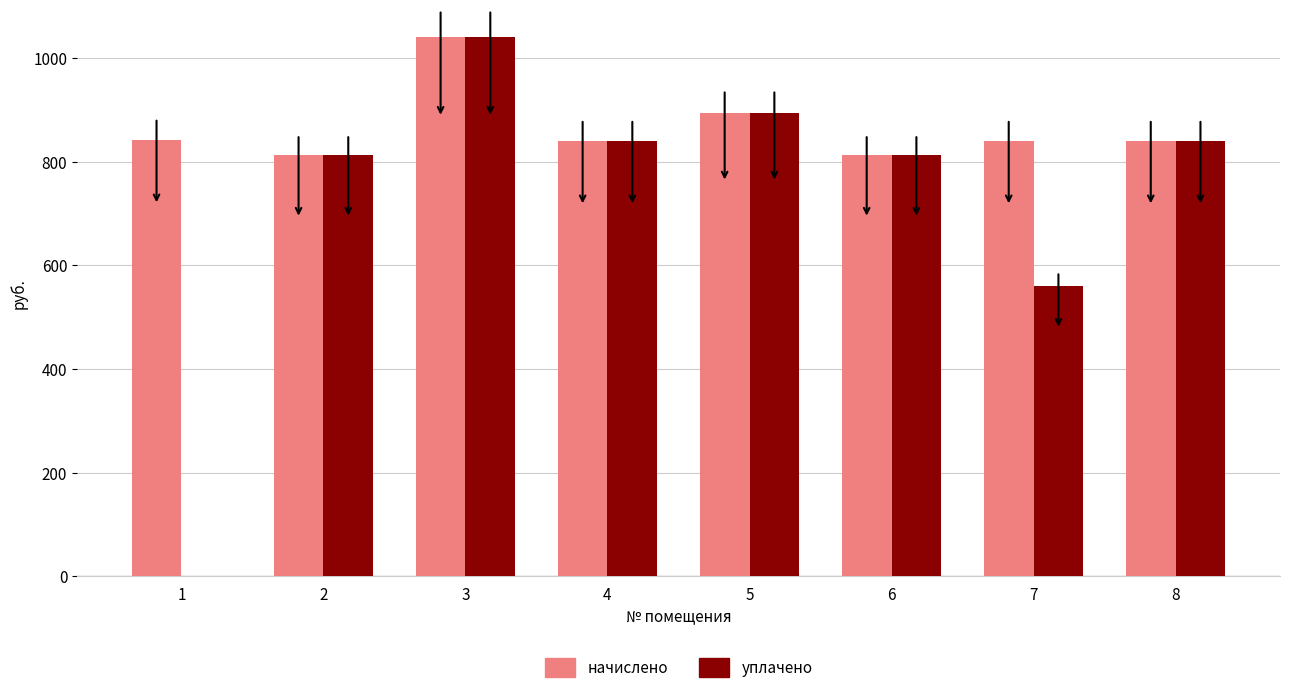

What is the highest value of the начислено series?

1041.1